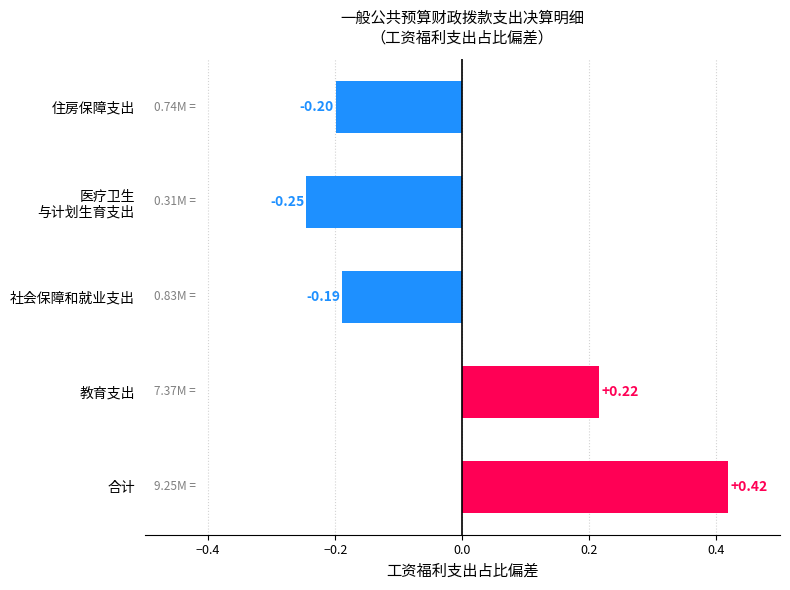

At which category does the chart reach its peak across all series?

合计